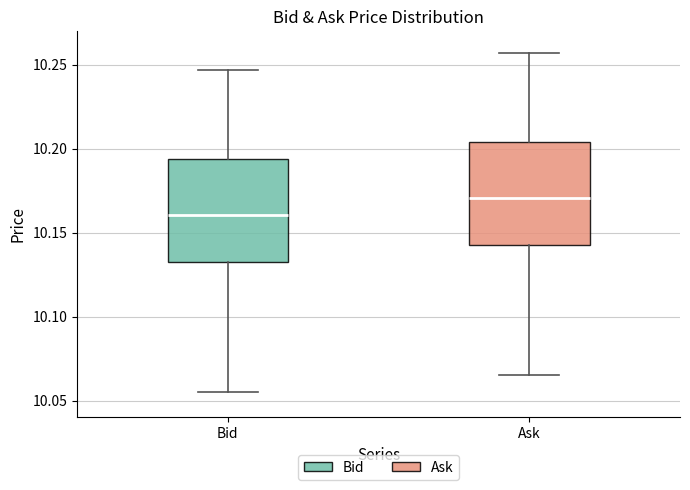

Which box has the lowest median line?

Bid